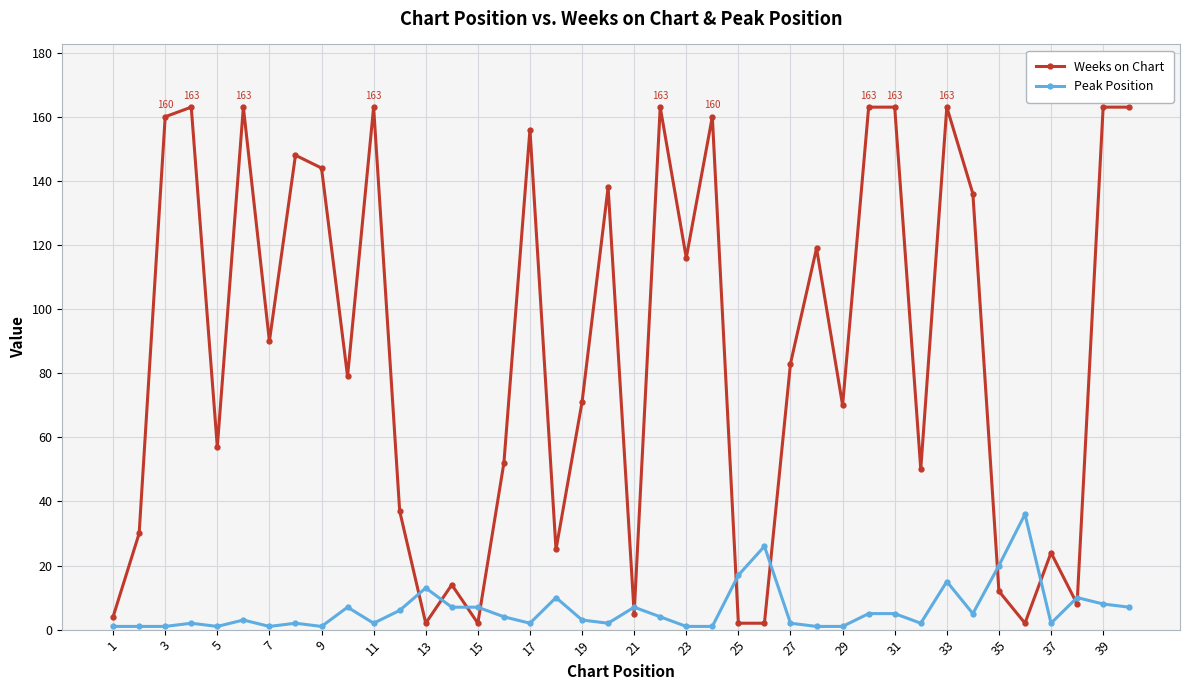

What is the lowest value of the Weeks on Chart series?

2